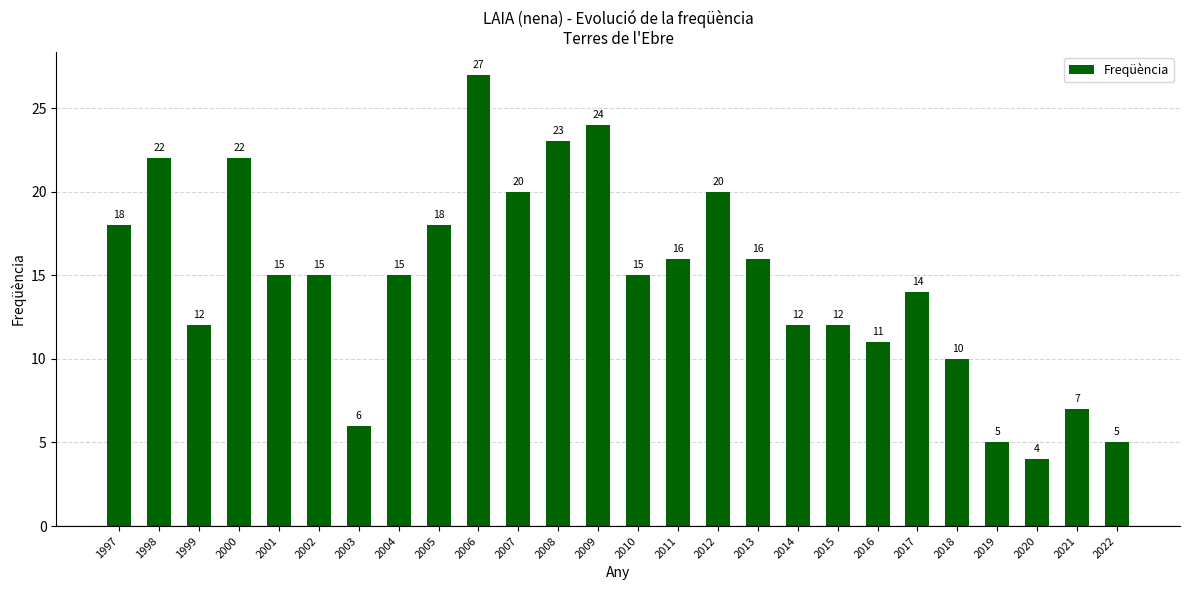

The value at 2005 is 29. True or false?

False